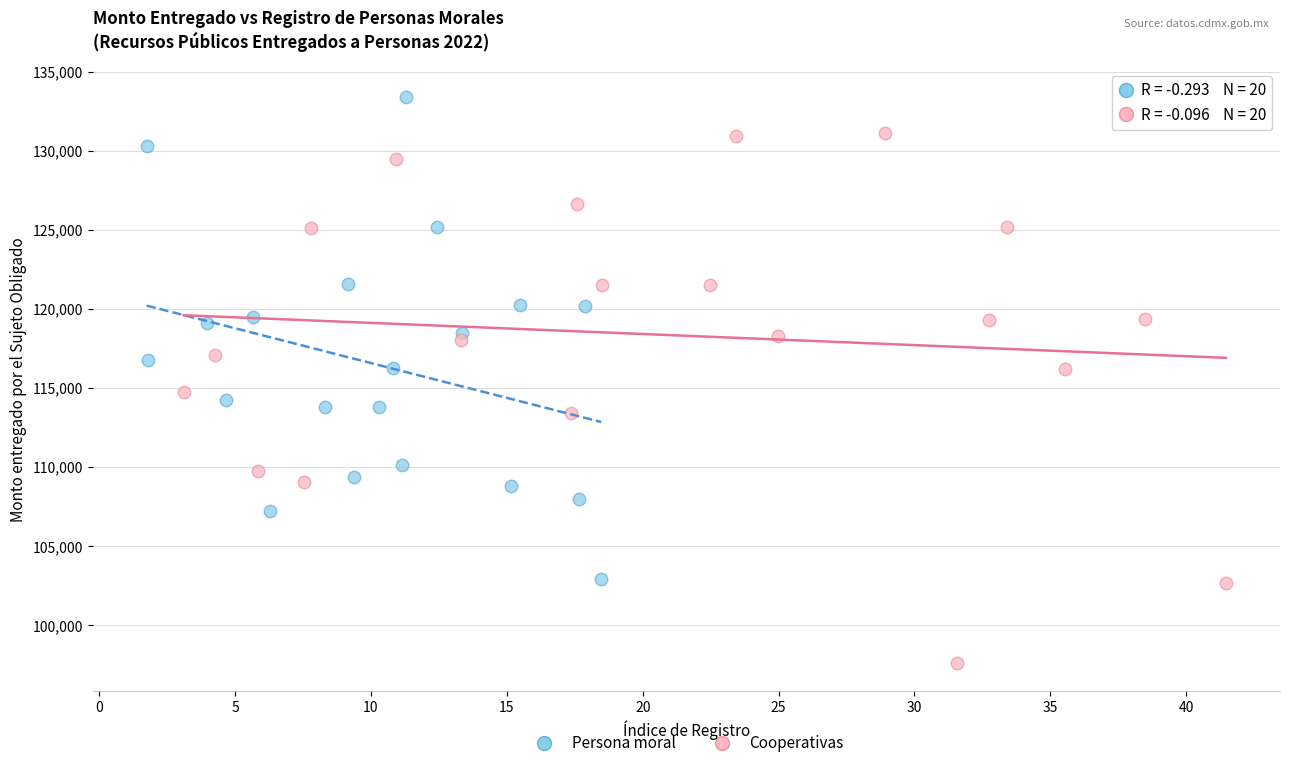

Which series contains the highest Y value?

Persona moral